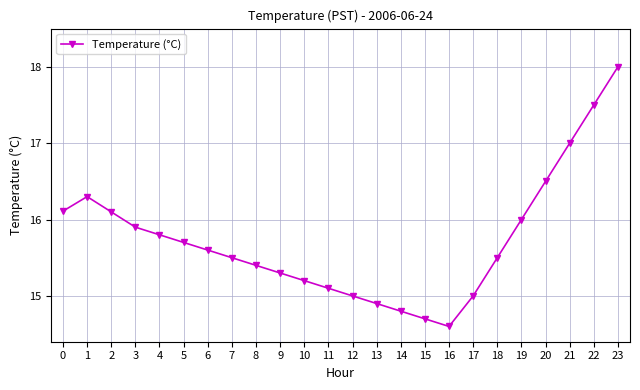

True or false: there are more than 0 points higher than both neighbors.

True